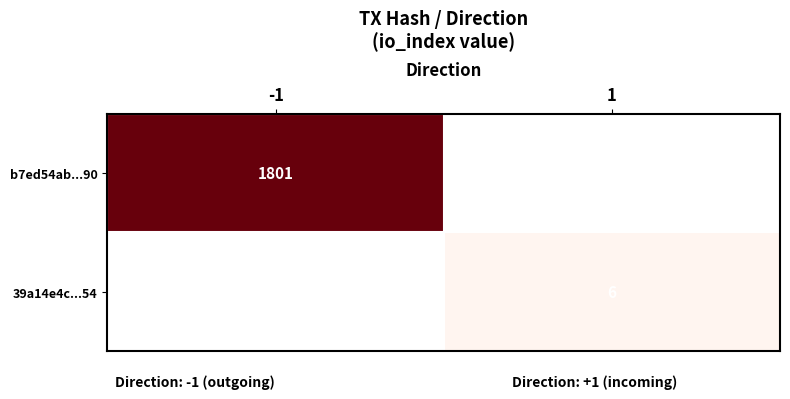

How many series are shown in this chart?

2